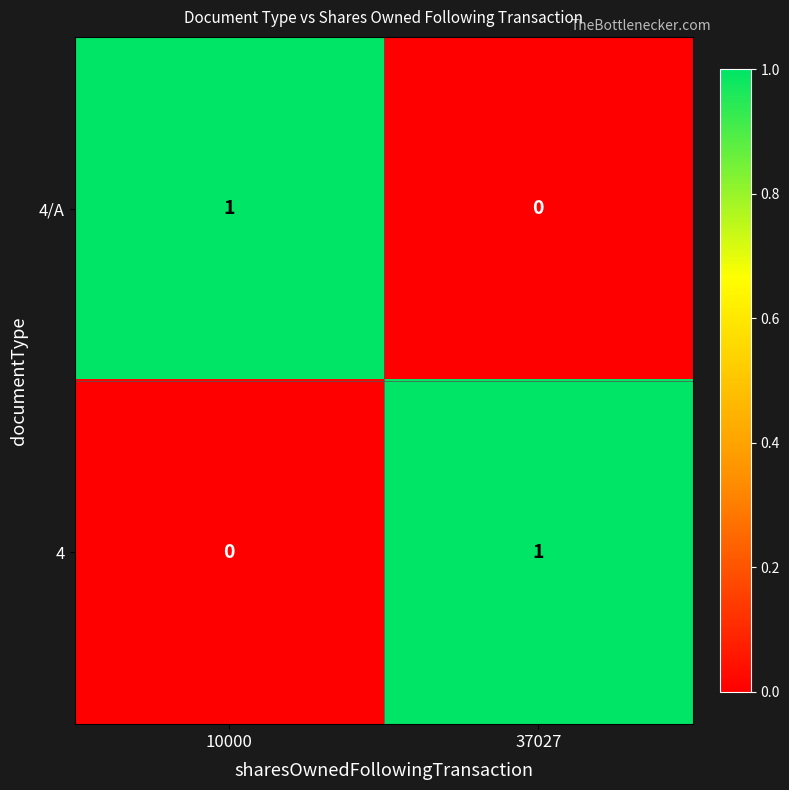

How many categories are shown in the chart?

2